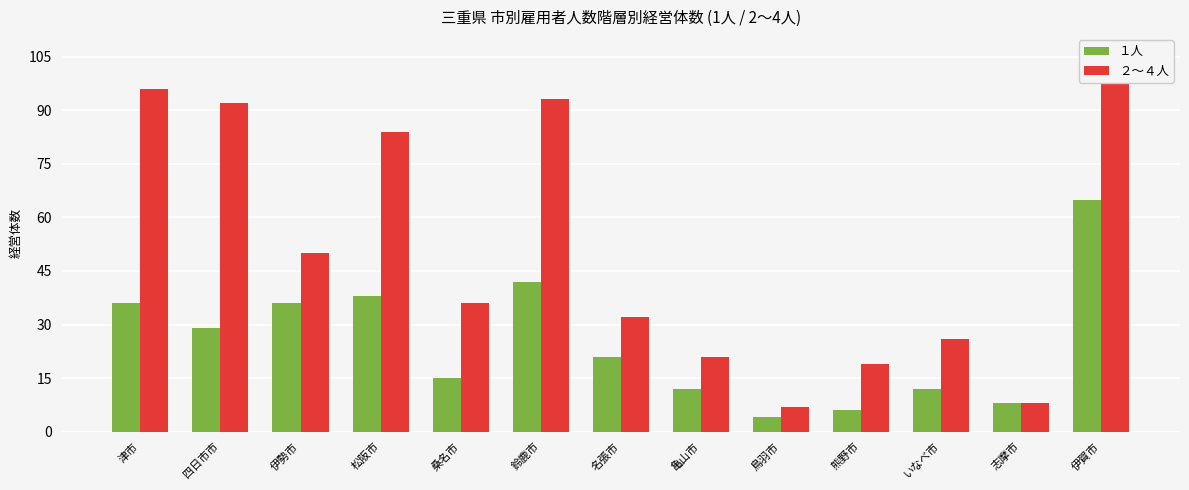

At which label is １人 closest to 34?

津市